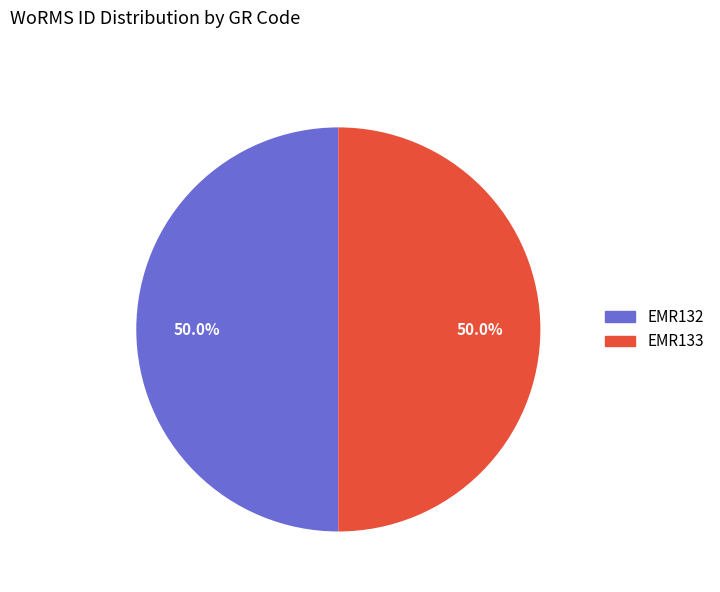

To the nearest percent, what portion does EMR133 represent?

50%